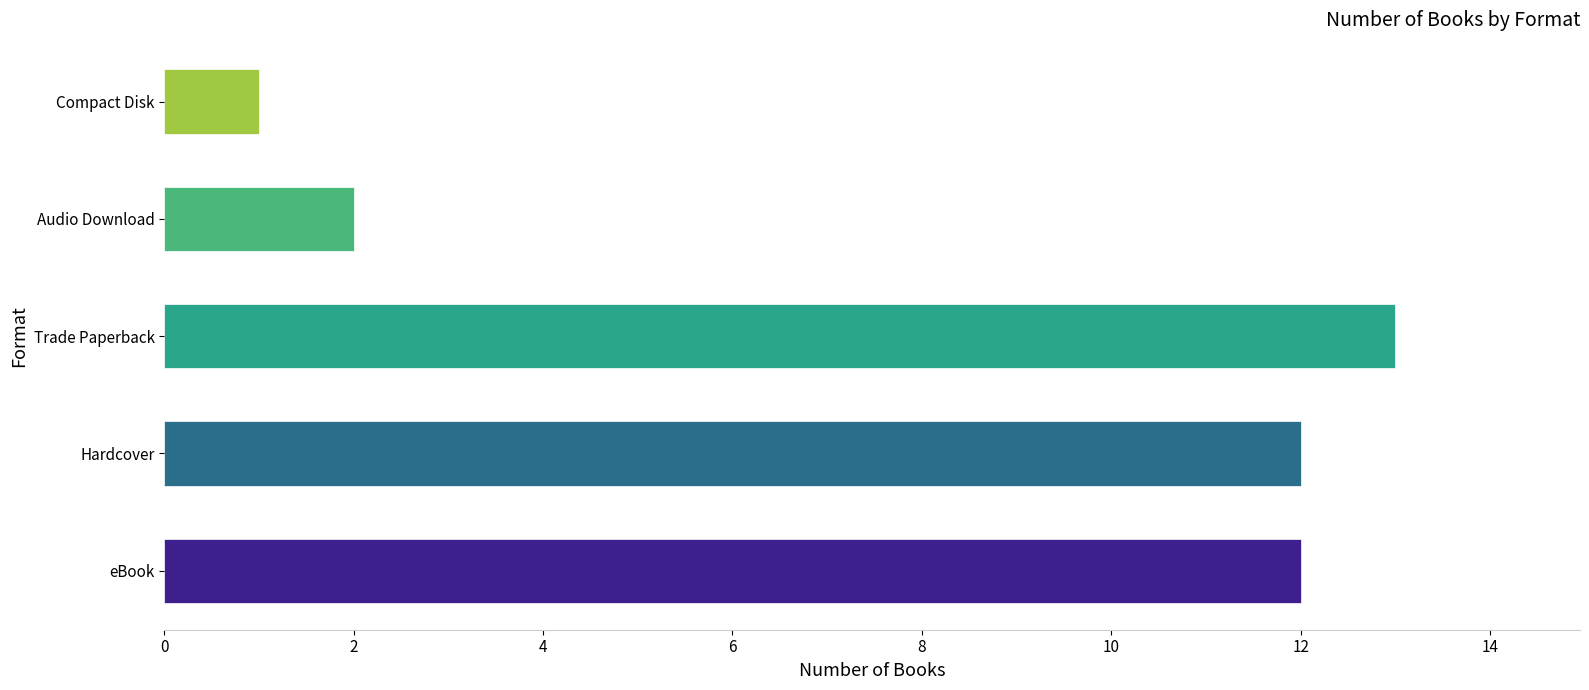

The value at eBook is 7. True or false?

False